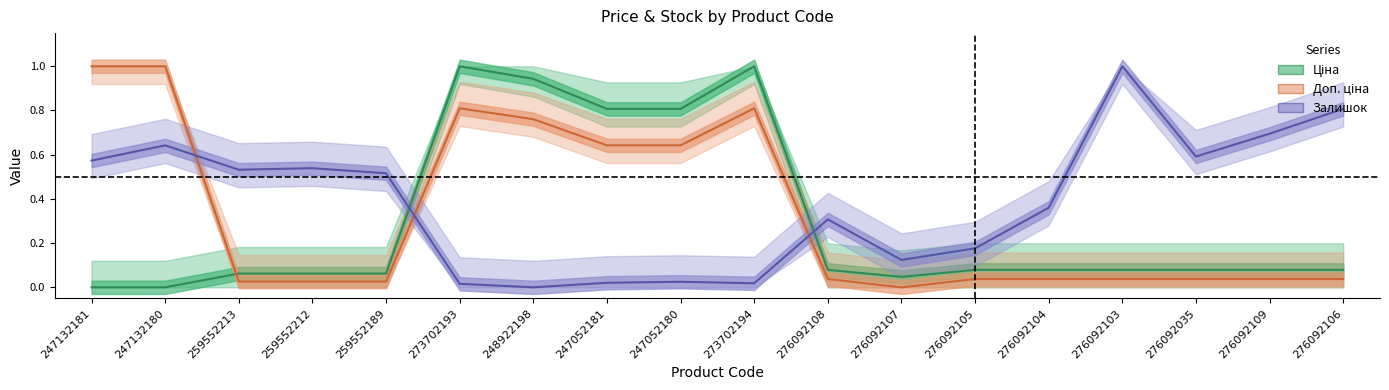

At which category is the sum across all series the highest?

273702194